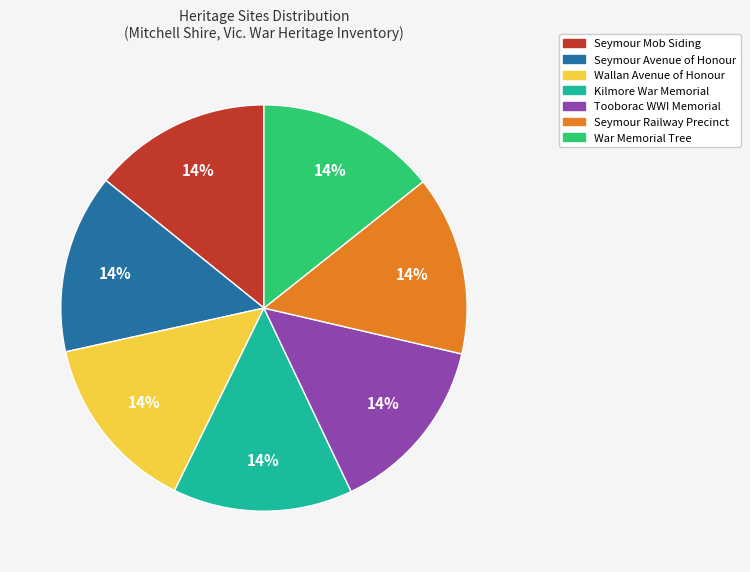

Combined, do War Memorial Tree and Kilmore War Memorial account for over 50%?

No